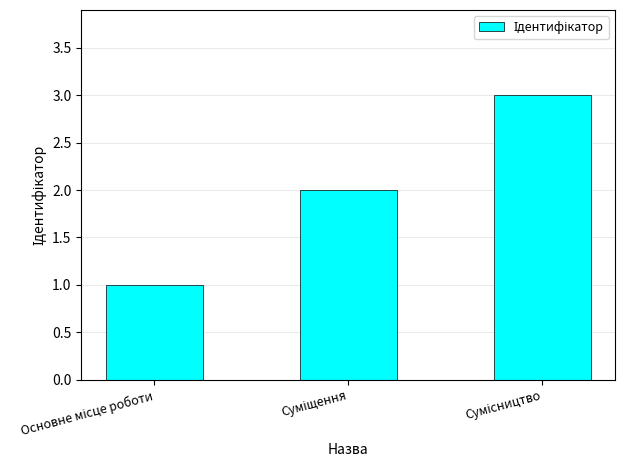

What is the greatest value displayed?

3